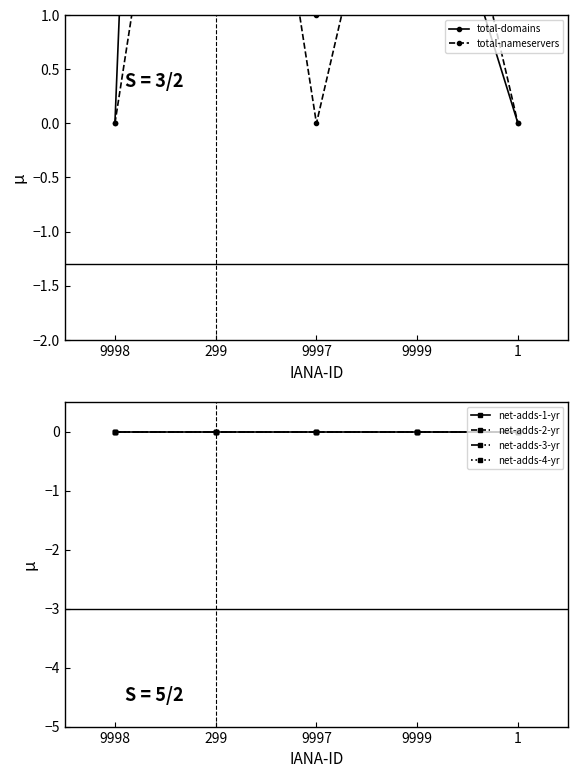

True or false: net-adds-1-yr and total-domains intersect in this chart.

False